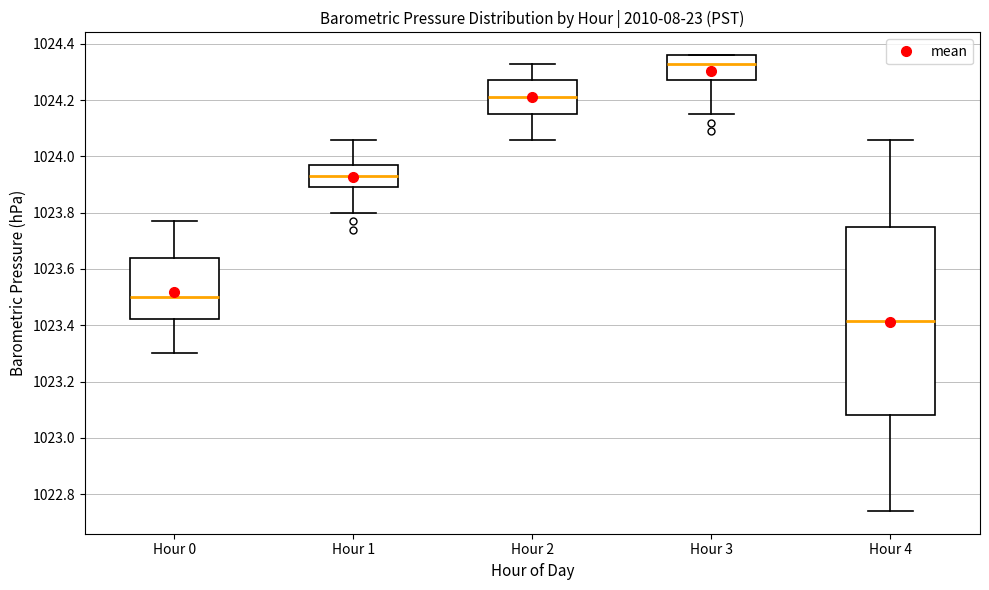

Which box's median line is the lowest?

Hour 4